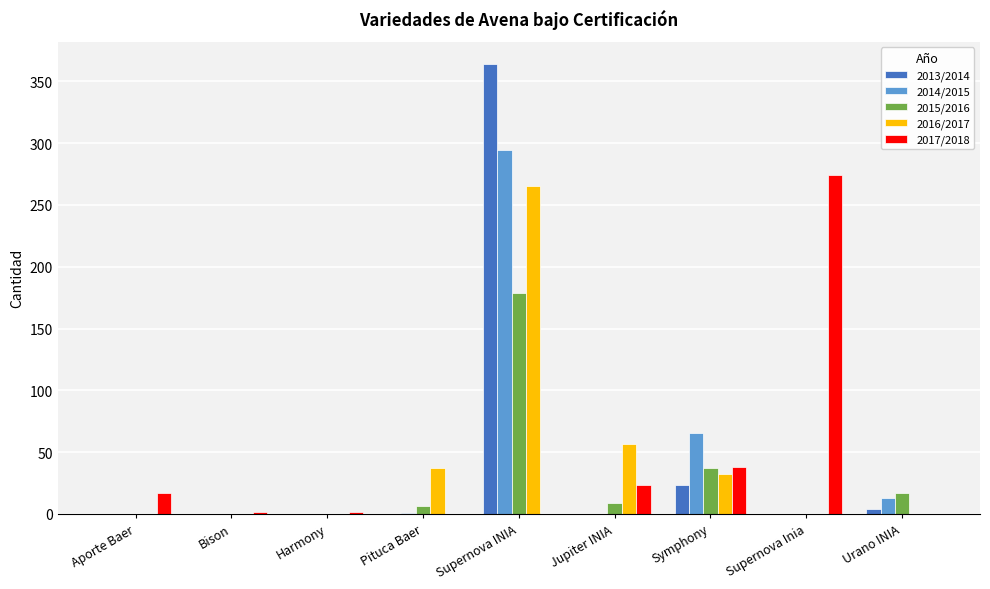

At which label is 2016/2017 closest to 132?

Jupiter INIA